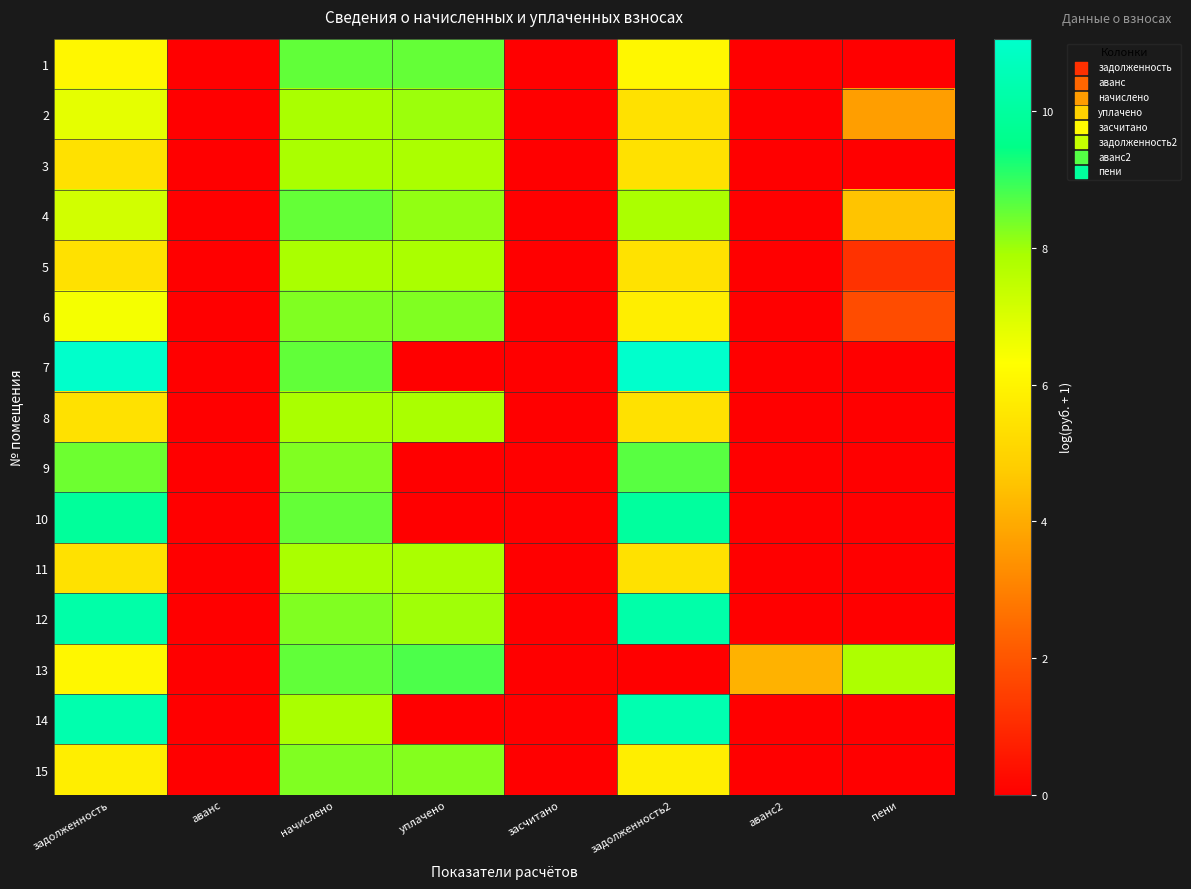

Which series has the widest spread of values?

7